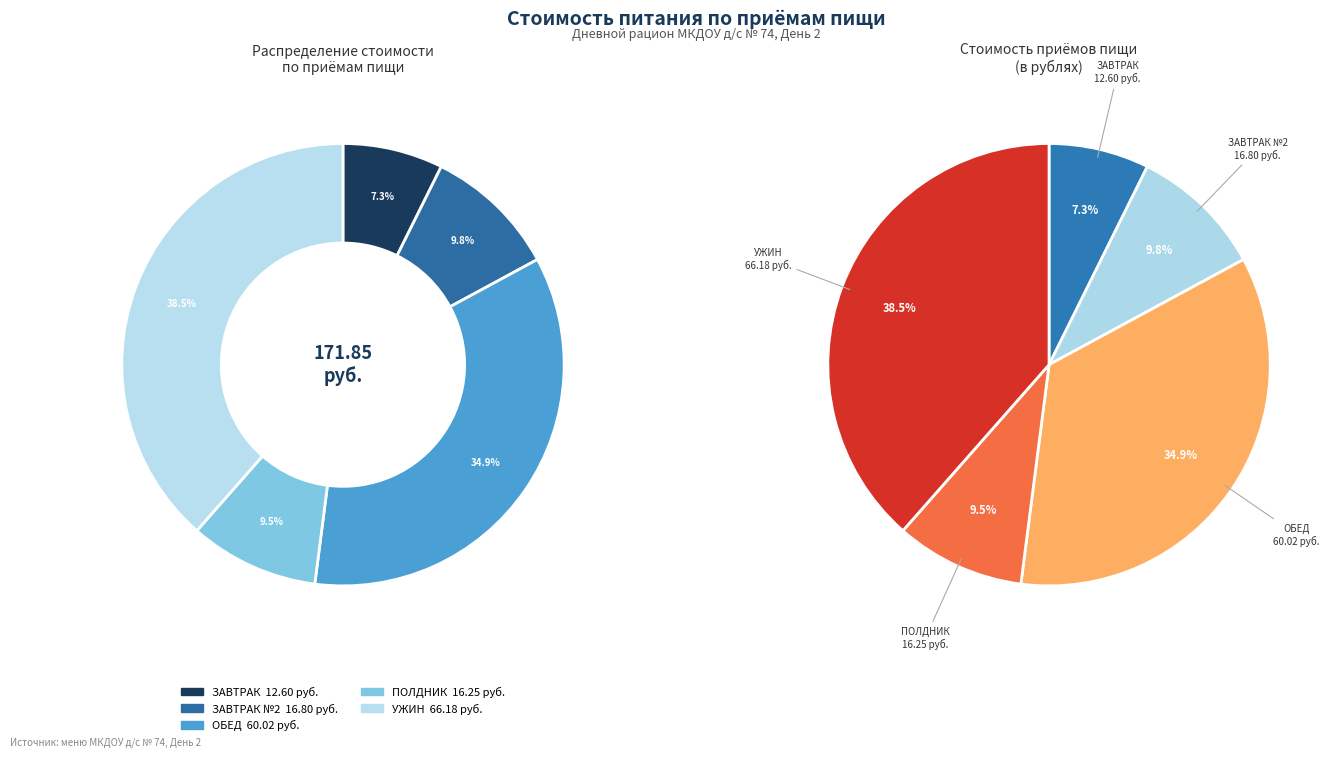

What is the largest slice in the pie chart?

УЖИН